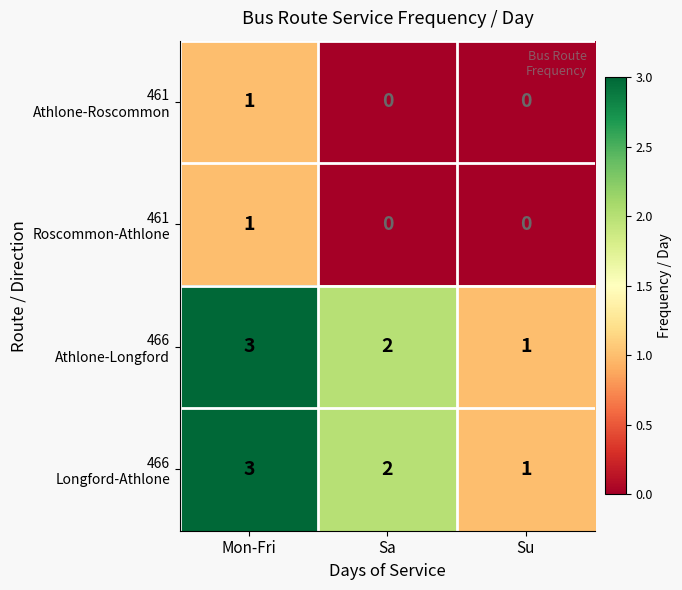

What is the maximum value shown in the chart?

3